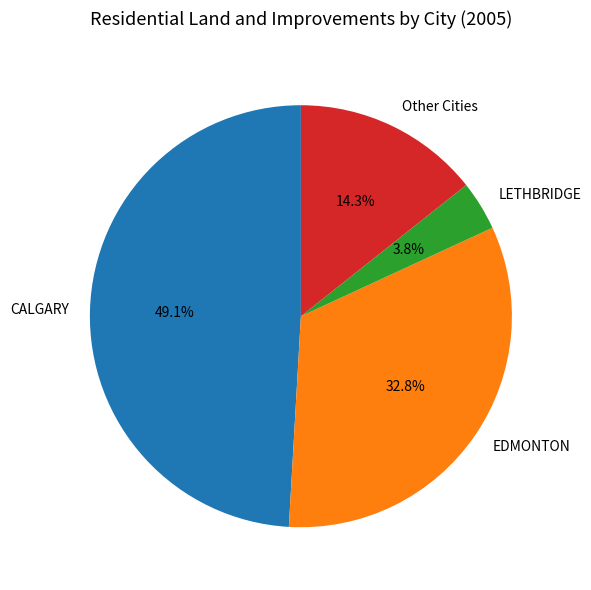

What percentage is NOT represented by LETHBRIDGE?

96.2%